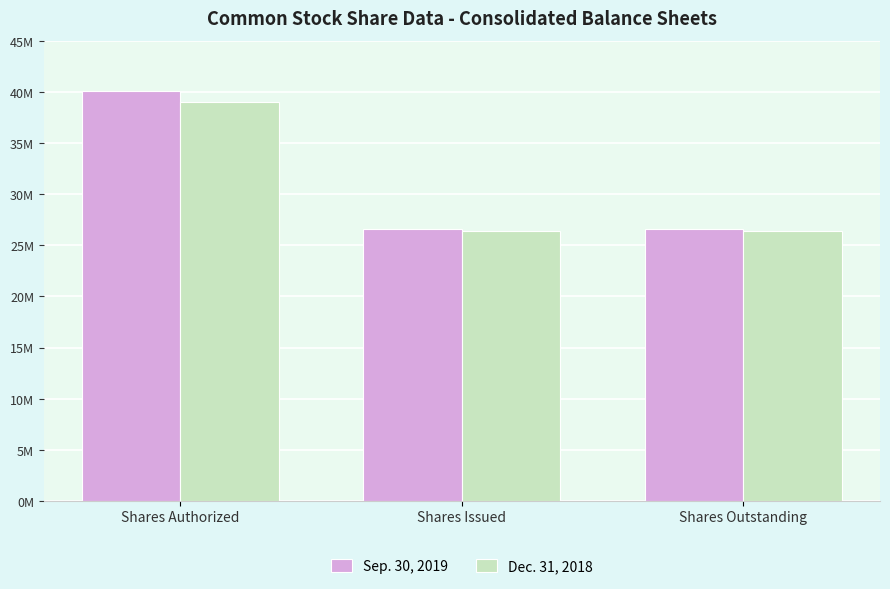

Is it true that Dec. 31, 2018 equals 54627143 at Shares Authorized?

False